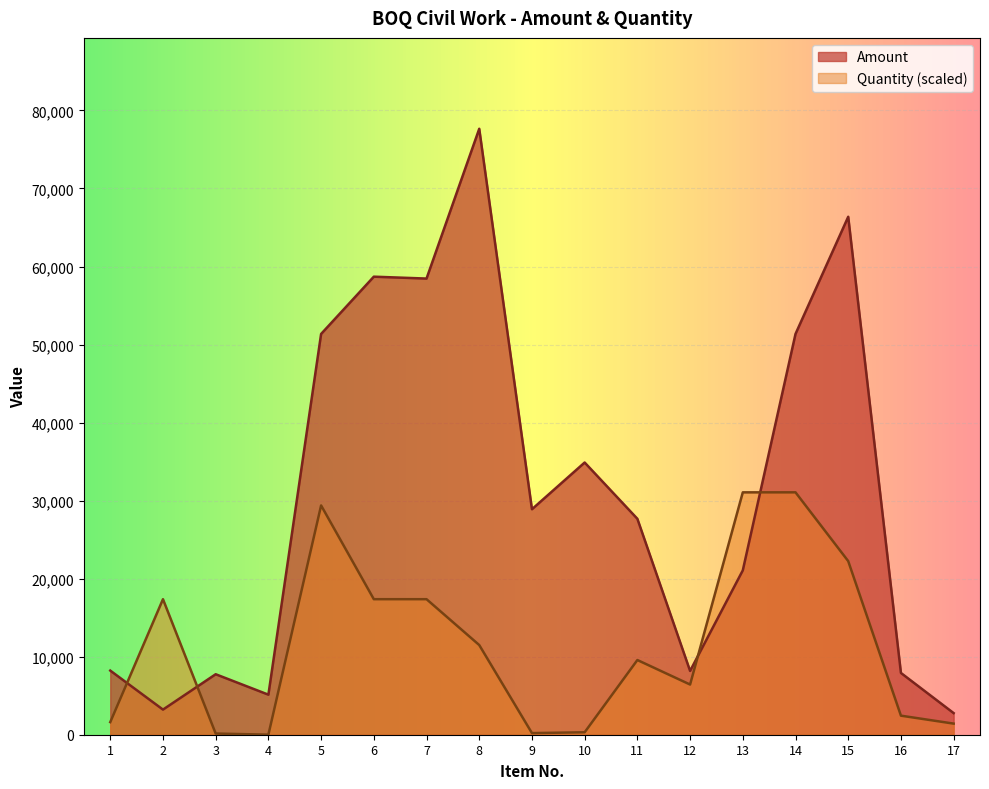

At which label does Amount first exceed 27670?

5